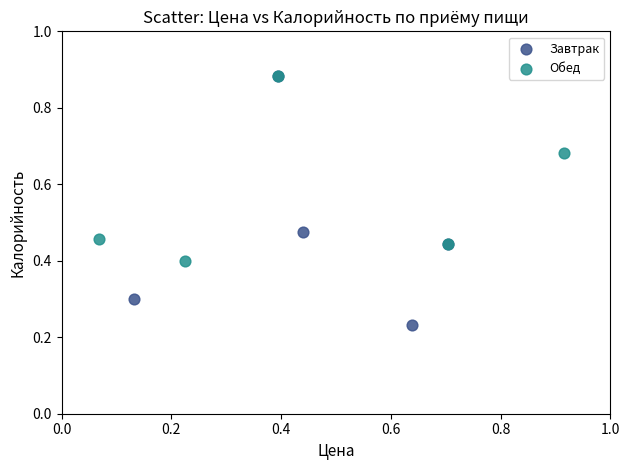

Which series contains the lowest Y value?

Завтрак